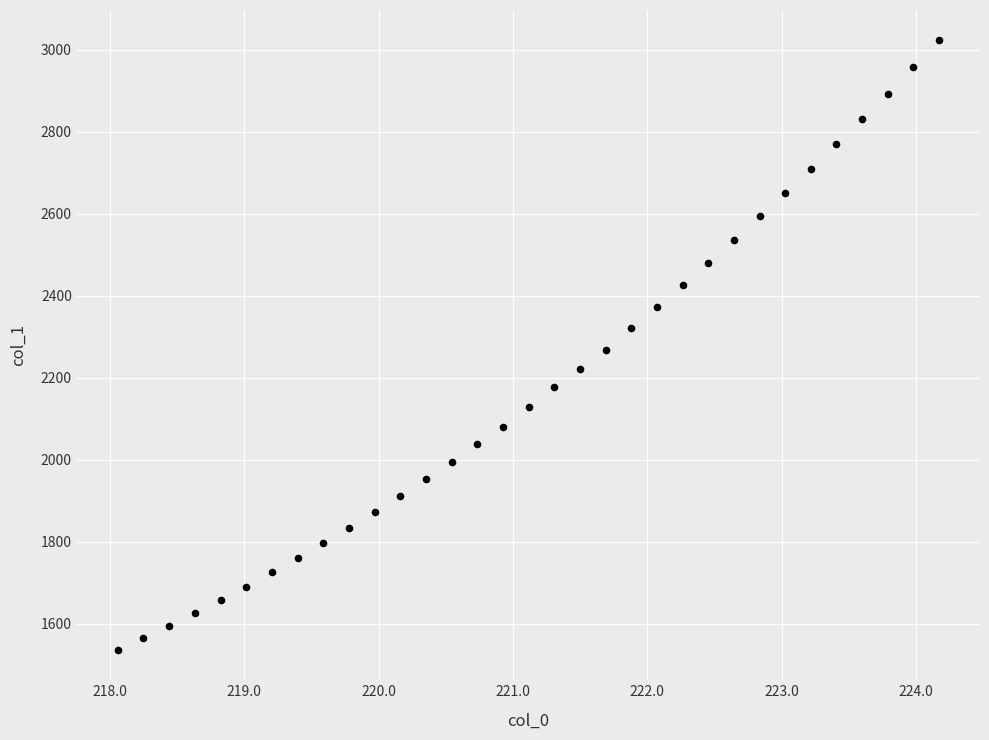

What is the range of X values (max minus min)?

6.1